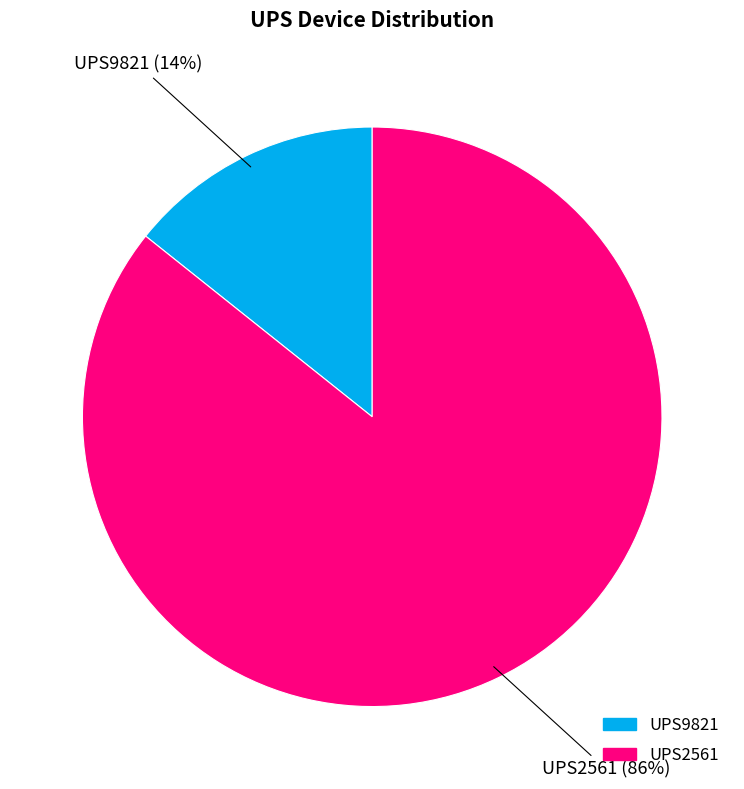

To the nearest percent, what portion does UPS2561 represent?

86%